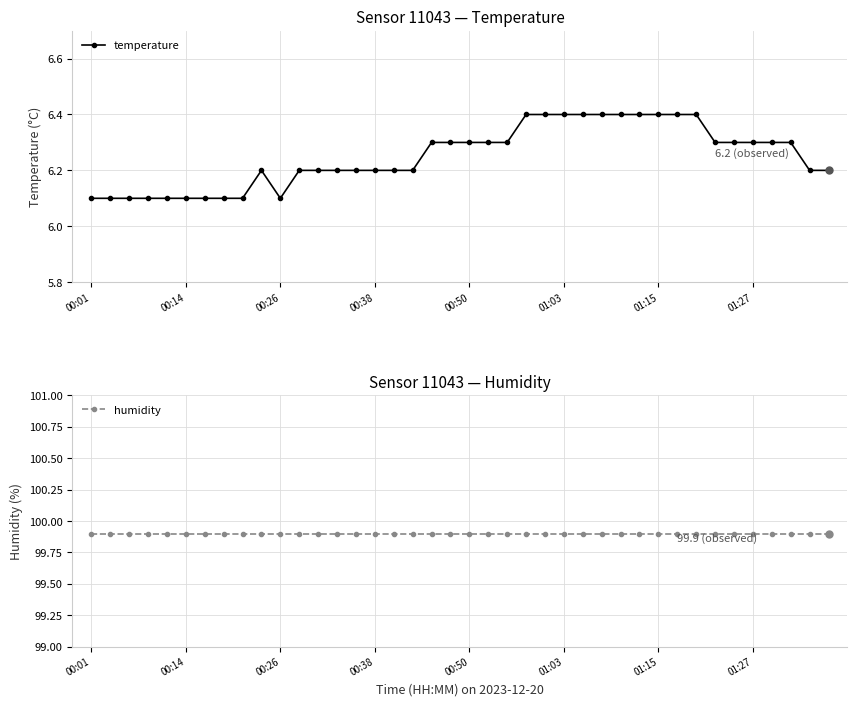

Is it true that temperature equals 4.1 at 17?

False